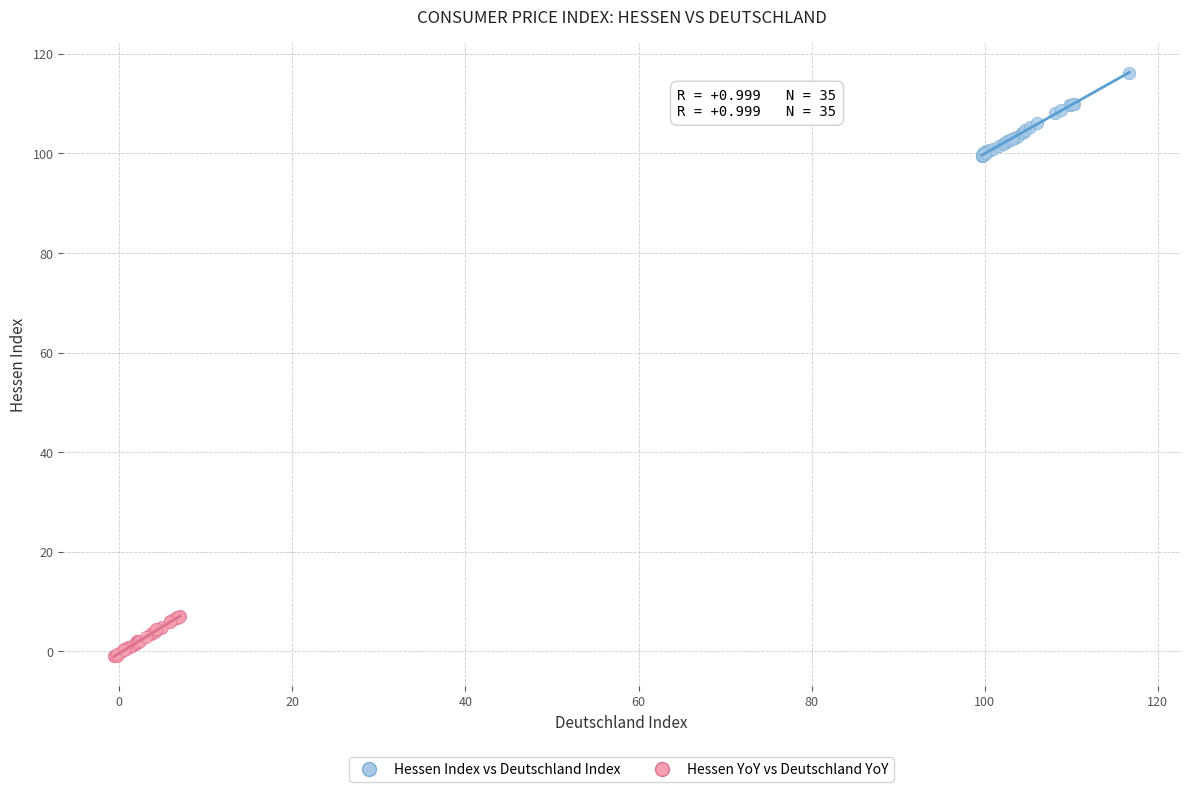

Which series reaches the maximum Y coordinate?

Hessen Index vs Deutschland Index